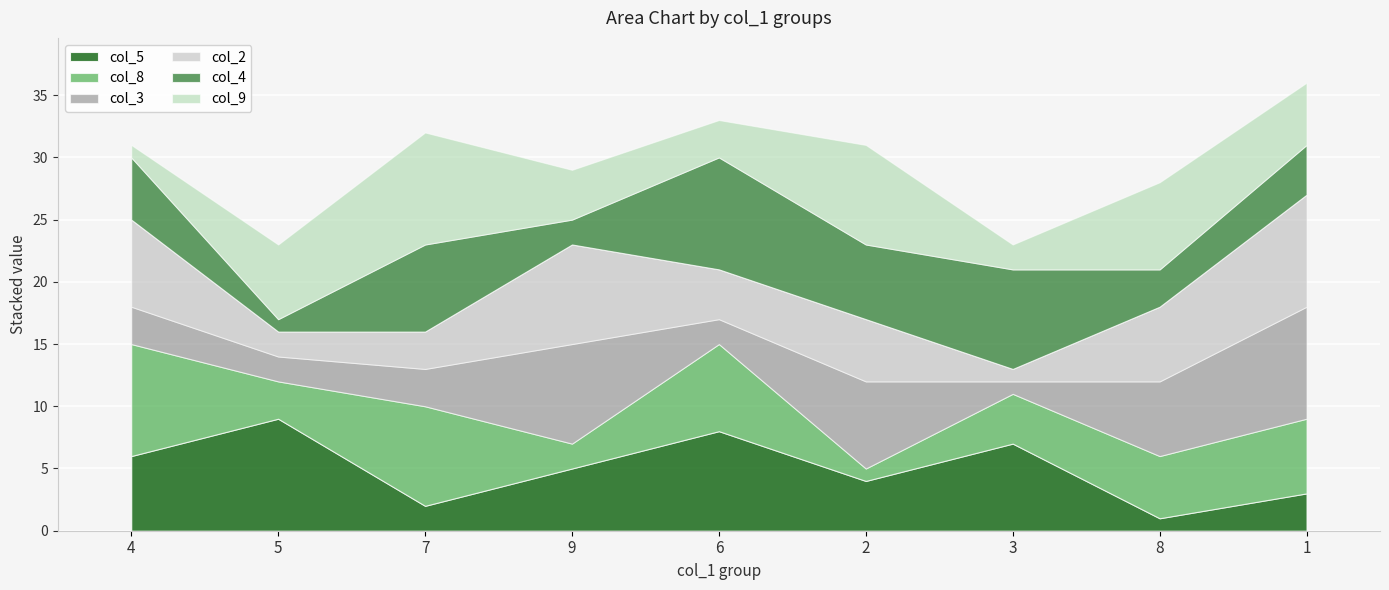

How many col_5 values are between 3 and 7?

5